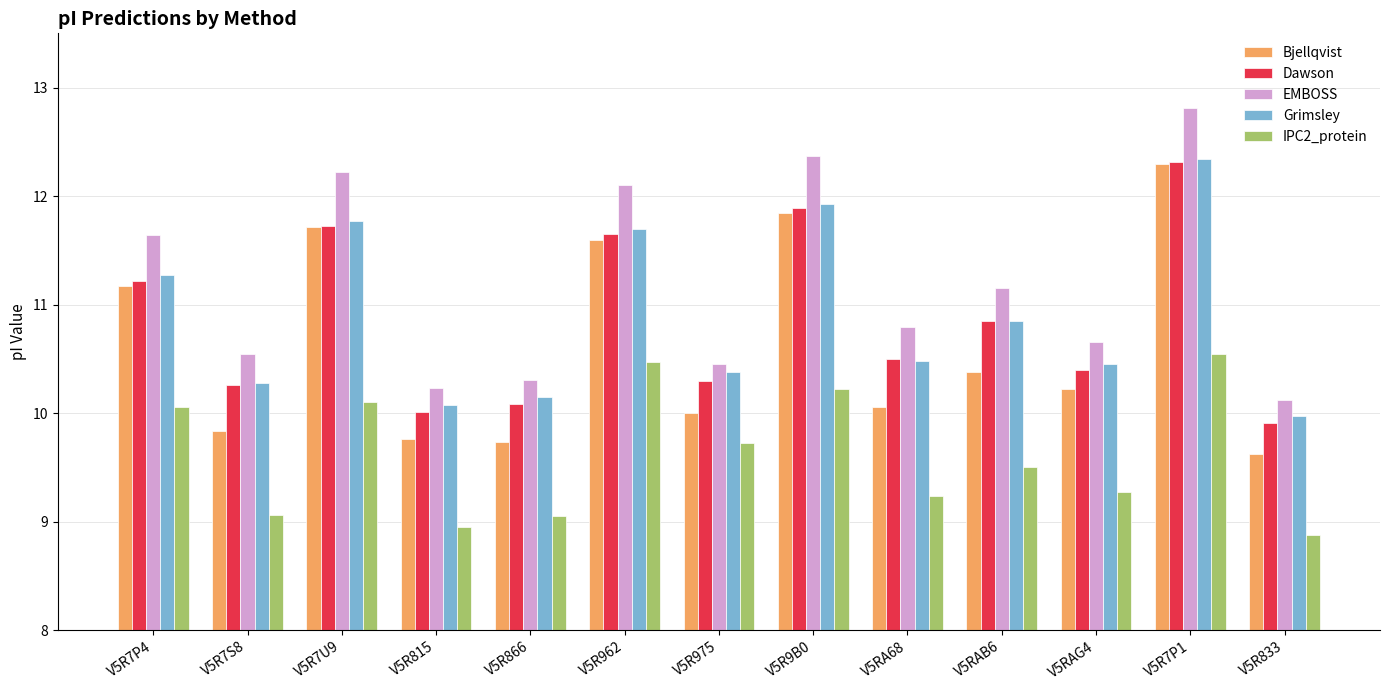

Which series has the largest range (max minus min)?

EMBOSS